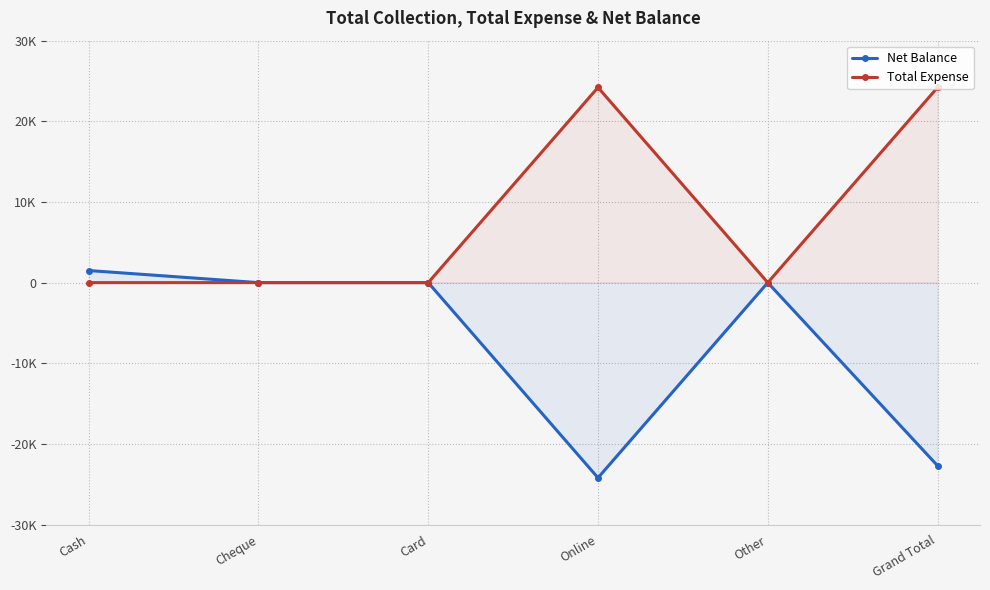

True or false: Total Expense and Net Balance intersect in this chart.

False